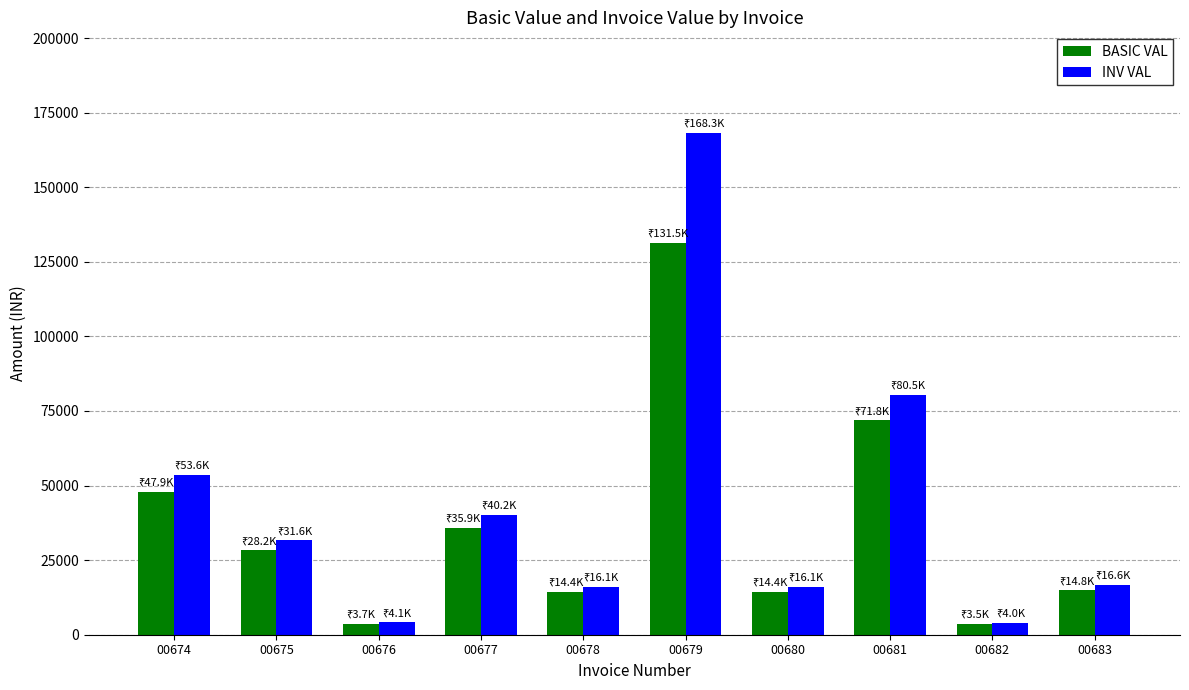

Which series has the largest total across all categories?

INV VAL